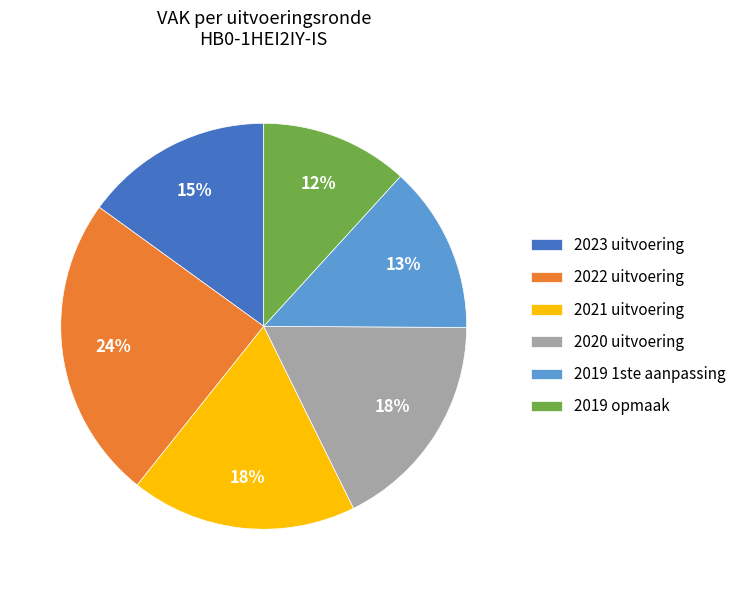

Which slice is the smallest?

2019 opmaak